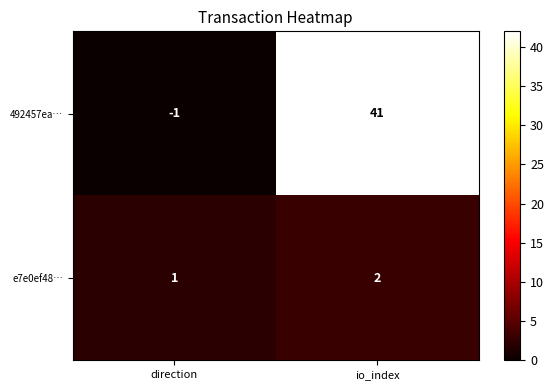

What is the sum of all 492457ea… values?

40